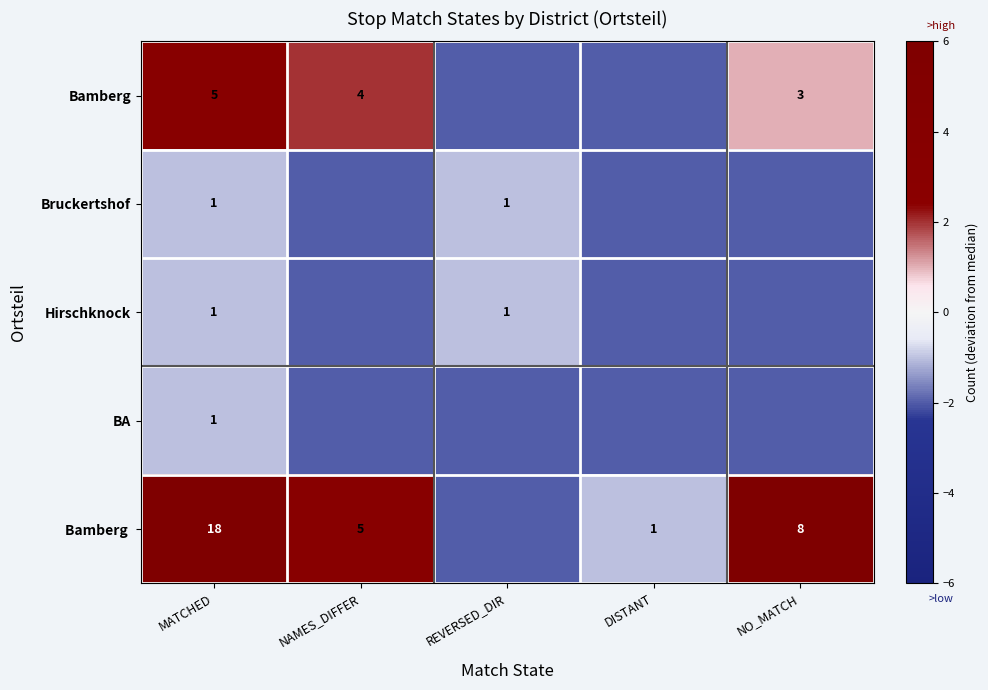

What is the minimum value shown in the chart?

-2